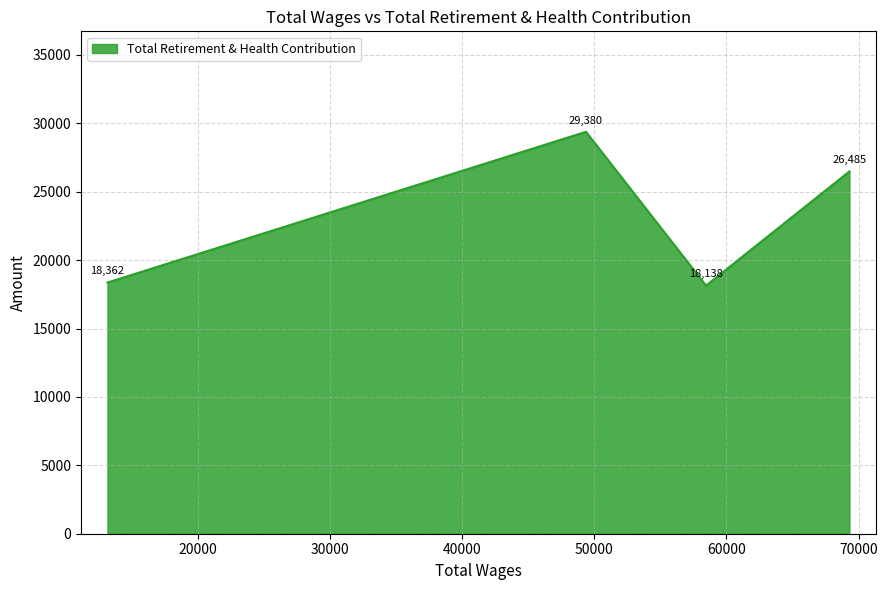

What is the maximum value shown in the chart?

29380